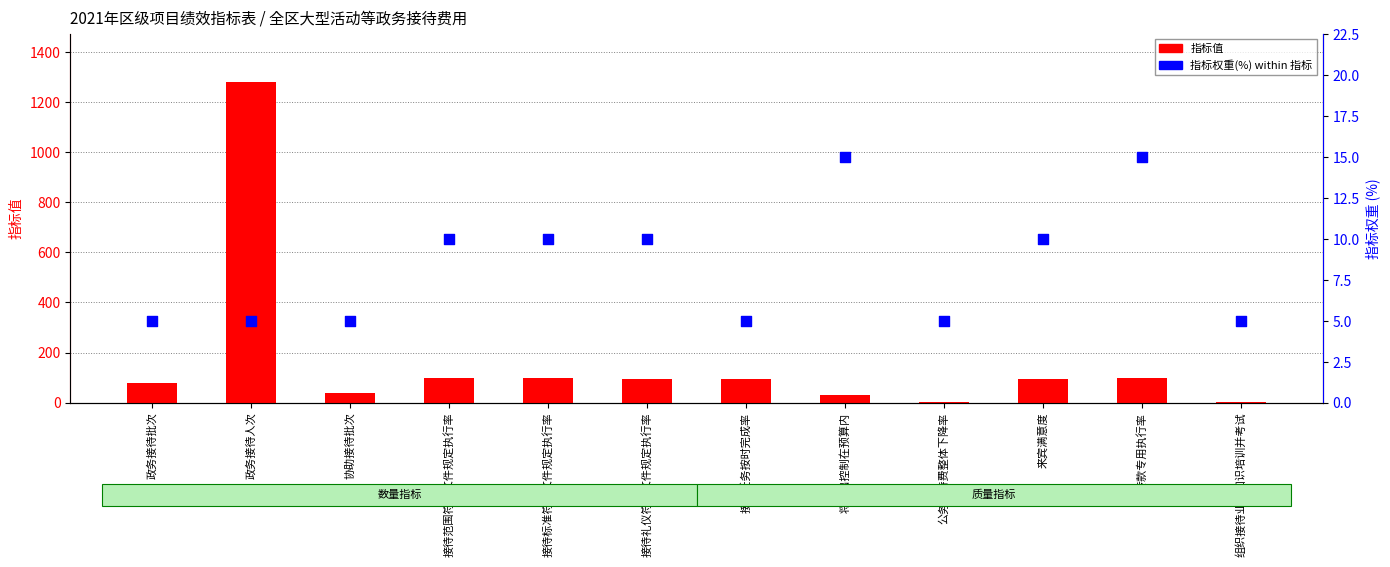

What are all the series names shown in the legend?

指标值, 指标权重(%)